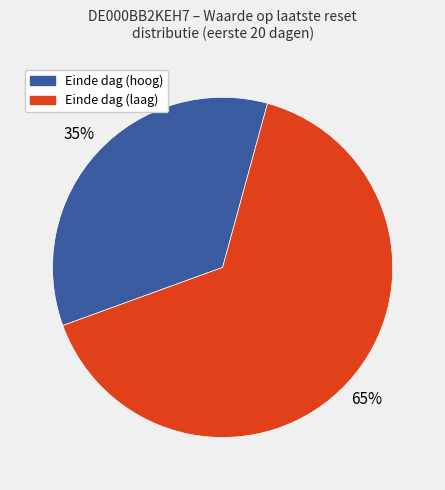

To the nearest percent, what is the difference between the Einde dag (hoog) and Einde dag (laag) slice percentages?

30%